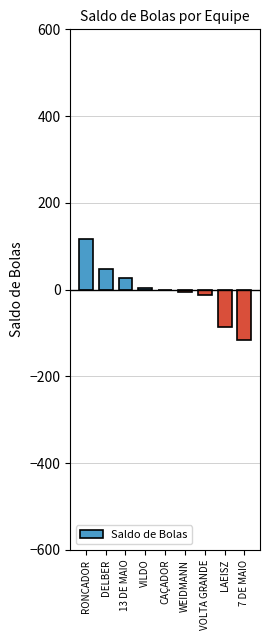

The value at LAEISZ is -133. True or false?

False